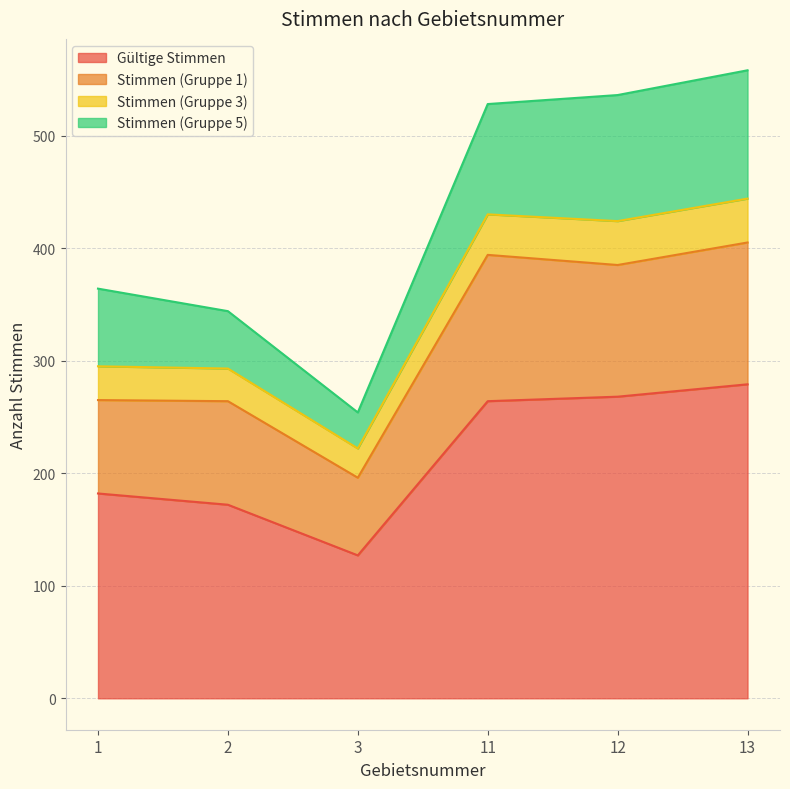

What is the minimum value for Gültige Stimmen?

127